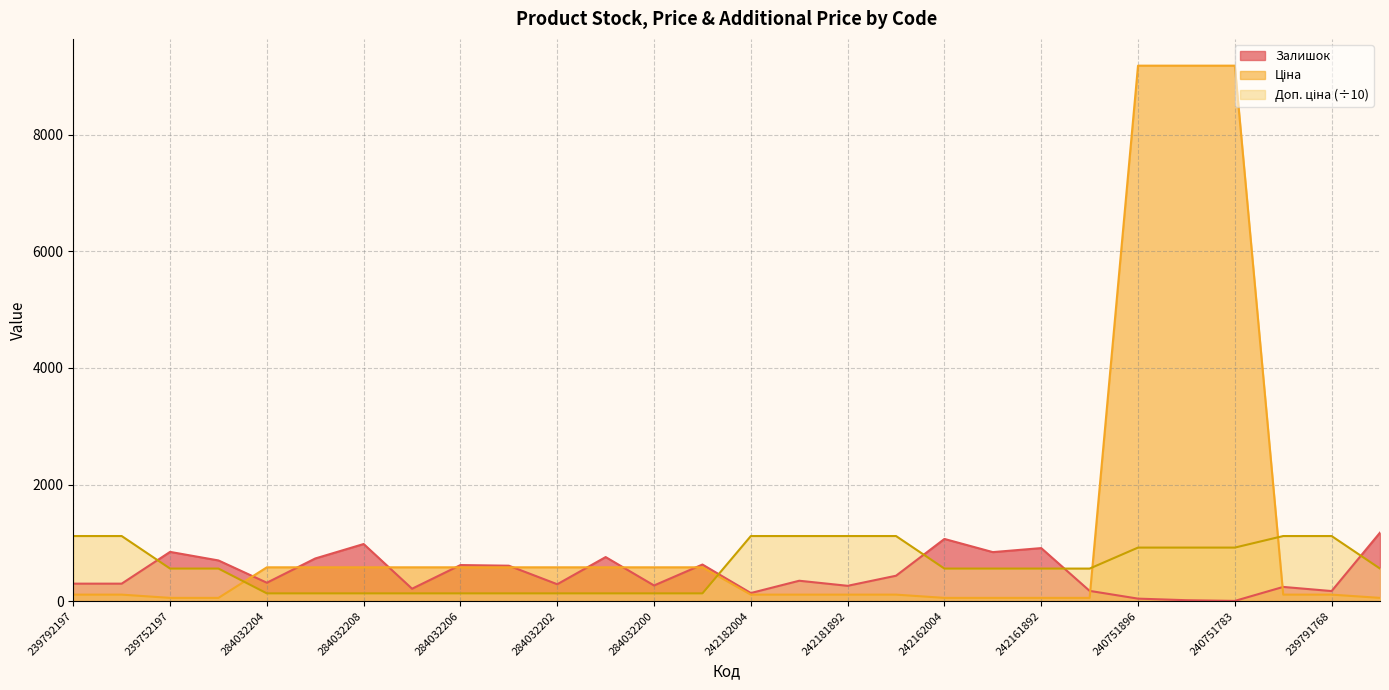

True or false: Ціна and Залишок intersect in this chart.

True